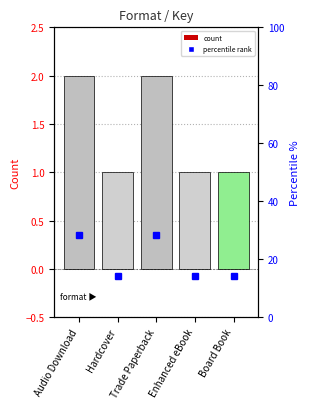

What is the difference between the values at Enhanced eBook and Audio Download?

1